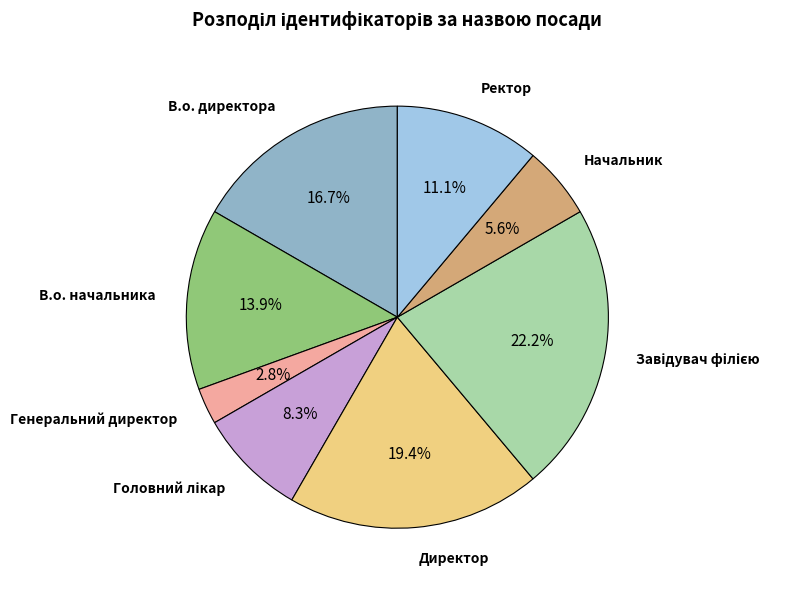

Does any single category account for the majority?

No